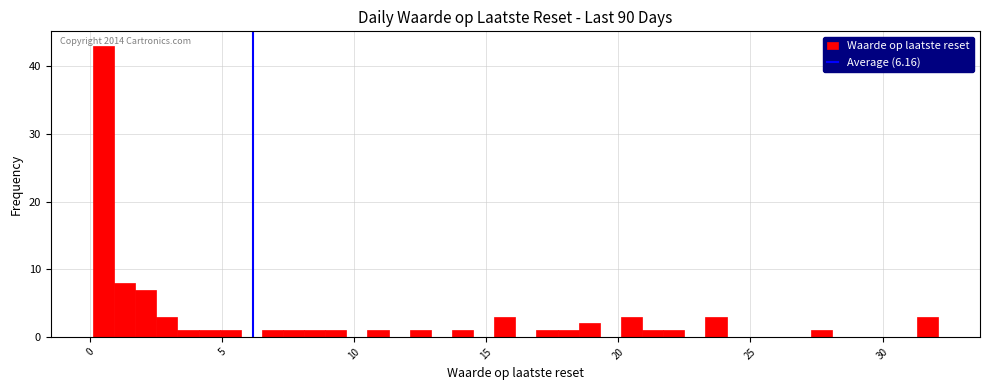

Read against the x-axis, roughly where is the centre of the tallest bar?

0.5